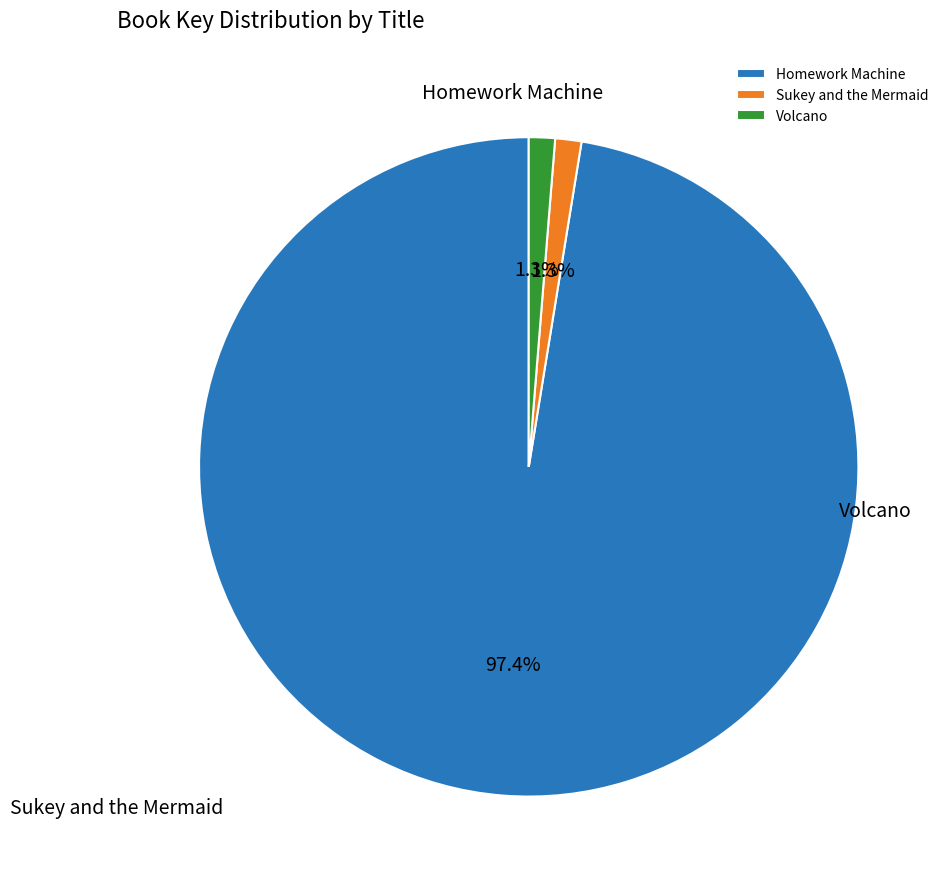

Which slice is the largest?

Homework Machine